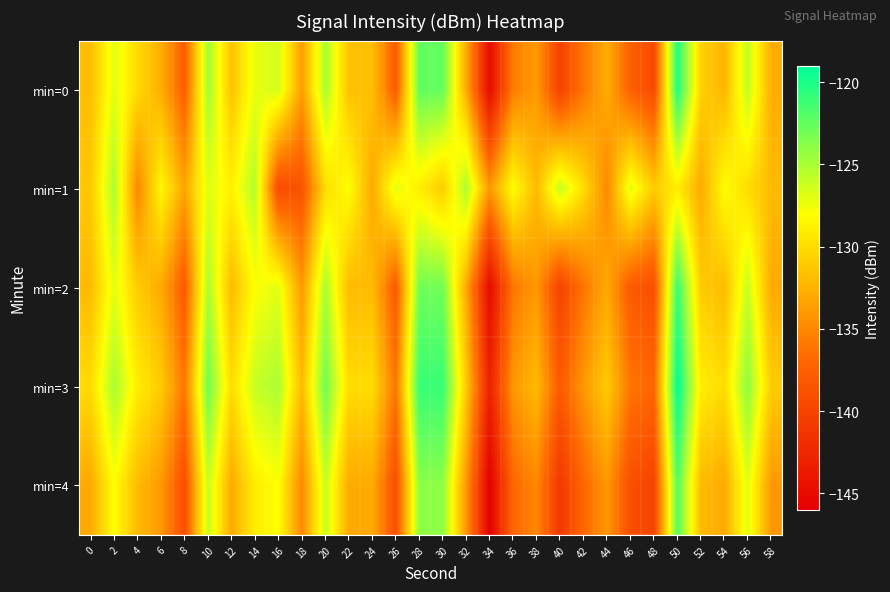

Reading left to right, transcribe all the data shown in this chart.

min=0: 0=-131.8	2=-127.0	4=-130.1	6=-132.7	8=-137.7	10=-124.7	12=-131.5	14=-127.2	16=-126.4	18=-133.7	20=-124.9	22=-131.6	24=-131.7	26=-138.0	28=-122.4	30=-122.6	32=-132.8	34=-144.9	36=-135.6	38=-133.9	40=-140.2	42=-135.9	44=-132.8	46=-137.5	48=-139.5	50=-120.1	52=-130.6	54=-132.4	56=-125.8	58=-132.8
min=1: 0=-131.2	2=-125.0	4=-135.0	6=-128.4	8=-133.3	10=-126.9	12=-128.8	14=-125.3	16=-139.3	18=-138.6	20=-130.0	22=-128.0	24=-133.0	26=-127.0	28=-129.0	30=-131.0	32=-125.0	34=-134.0	36=-128.0	38=-132.0	40=-126.0	42=-130.0	44=-135.0	46=-127.0	48=-131.0	50=-129.0	52=-133.0	54=-128.0	56=-130.0	58=-132.0
min=2: 0=-132.0	2=-127.0	4=-131.0	6=-133.0	8=-138.0	10=-125.0	12=-132.0	14=-128.0	16=-127.0	18=-134.0	20=-125.0	22=-132.0	24=-132.0	26=-138.0	28=-123.0	30=-123.0	32=-133.0	34=-145.0	36=-136.0	38=-134.0	40=-140.0	42=-136.0	44=-133.0	46=-138.0	48=-139.0	50=-121.0	52=-131.0	54=-132.0	56=-126.0	58=-133.0
min=3: 0=-130.0	2=-125.0	4=-129.0	6=-131.0	8=-136.0	10=-123.0	12=-130.0	14=-126.0	16=-125.0	18=-132.0	20=-123.0	22=-130.0	24=-130.0	26=-136.0	28=-121.0	30=-121.0	32=-131.0	34=-143.0	36=-134.0	38=-132.0	40=-138.0	42=-134.0	44=-131.0	46=-136.0	48=-137.0	50=-119.0	52=-129.0	54=-130.0	56=-124.0	58=-131.0
min=4: 0=-133.0	2=-128.0	4=-132.0	6=-134.0	8=-139.0	10=-126.0	12=-133.0	14=-129.0	16=-128.0	18=-135.0	20=-126.0	22=-133.0	24=-133.0	26=-139.0	28=-124.0	30=-124.0	32=-134.0	34=-146.0	36=-137.0	38=-135.0	40=-141.0	42=-137.0	44=-134.0	46=-139.0	48=-140.0	50=-122.0	52=-132.0	54=-133.0	56=-127.0	58=-134.0